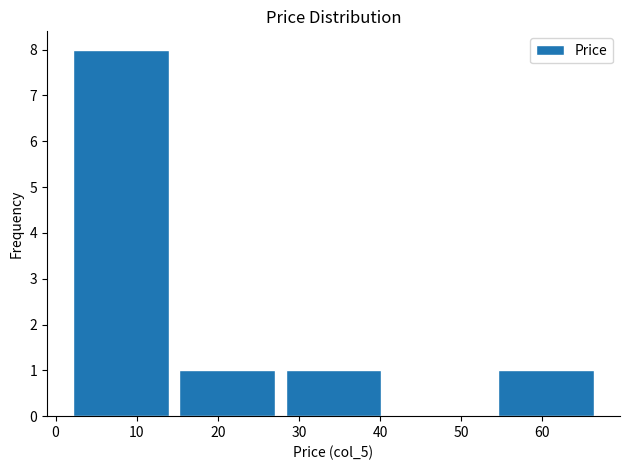

Which range on the x-axis has the tallest bar?

1.5 to 14.6